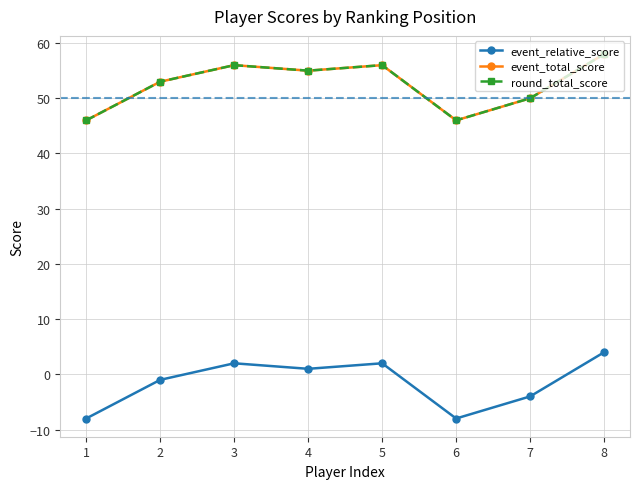

The event_relative_score series shows -8 at 1. True or false?

True